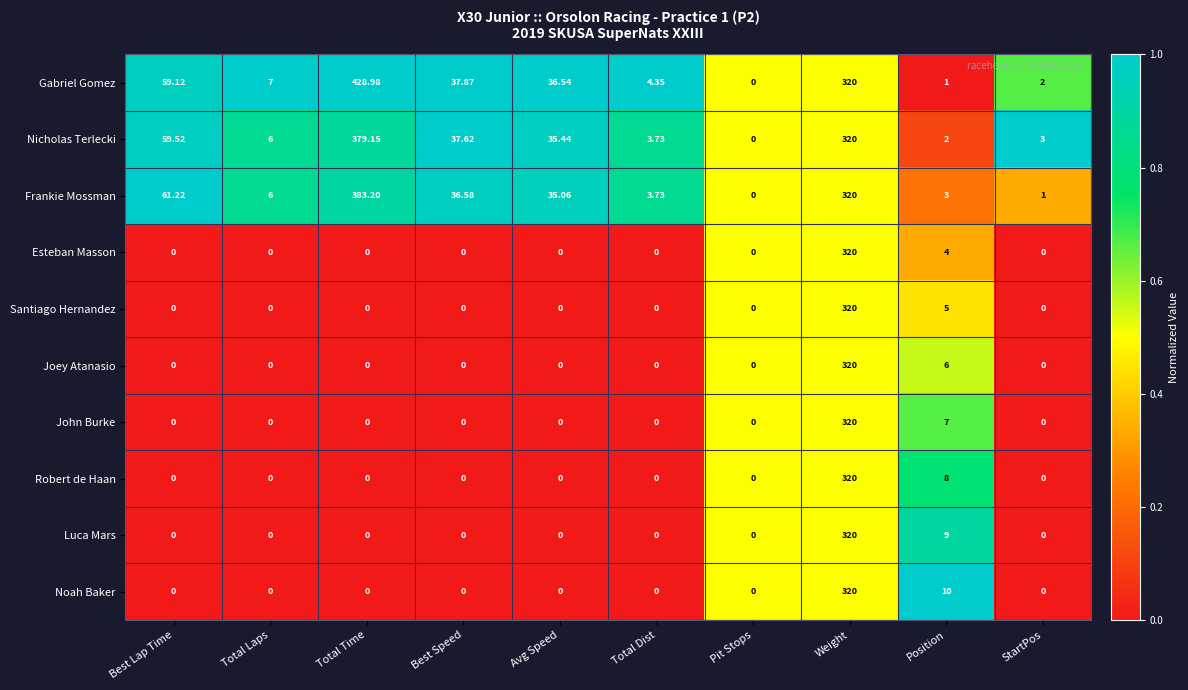

Rank the categories by Frankie Mossman value from highest to lowest.

Total Time, Weight, Best Lap Time, Best Speed, Avg Speed, Total Laps, Total Dist, Position, StartPos, Pit Stops